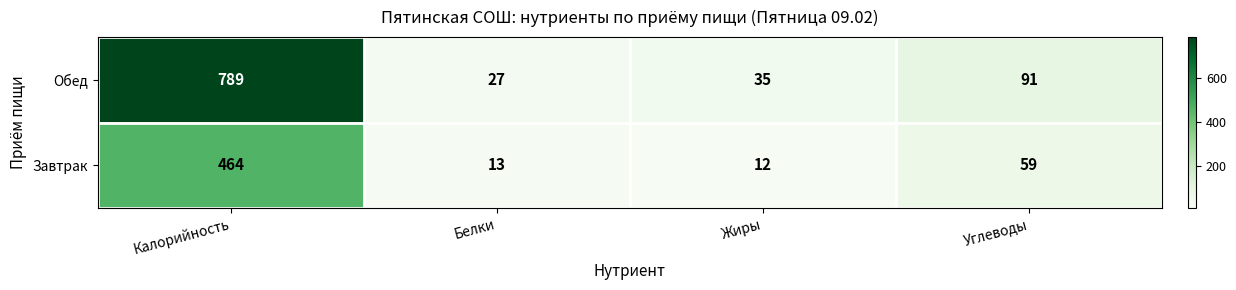

True or false: Завтрак has a value of 18 at Жиры.

False